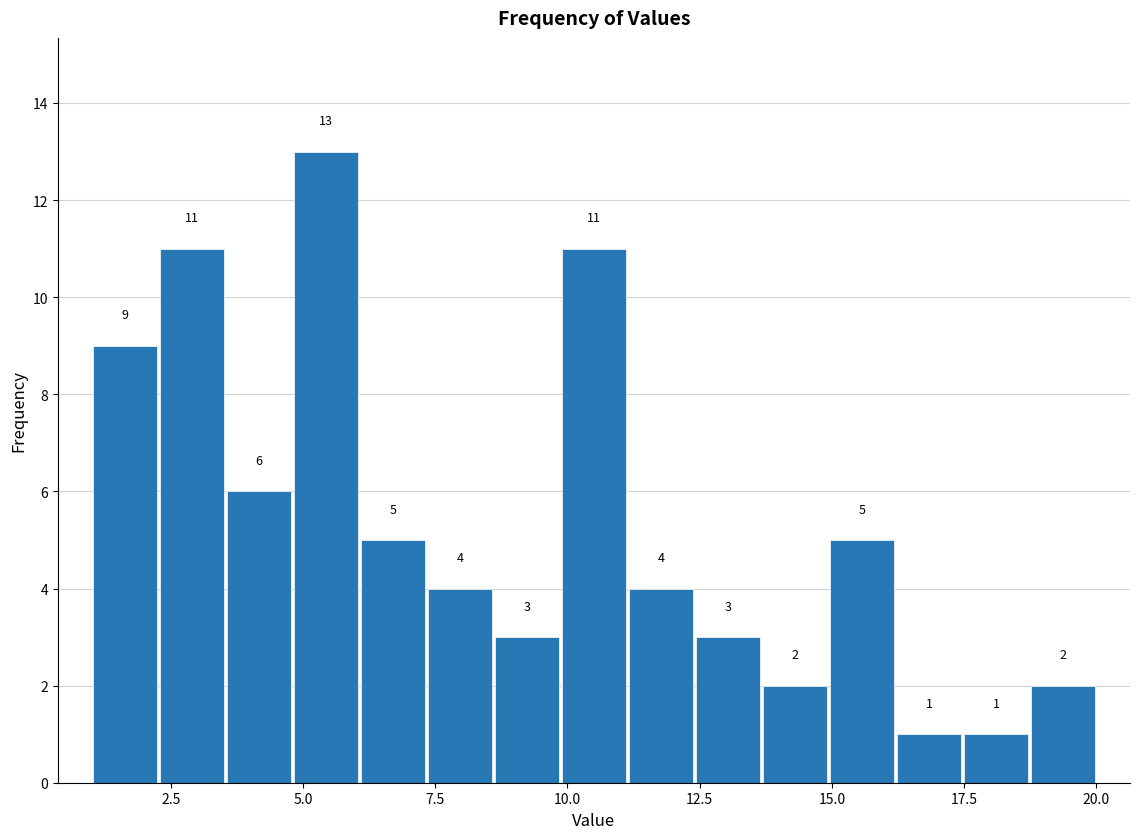

Read against the x-axis, roughly where is the centre of the tallest bar?

5.5